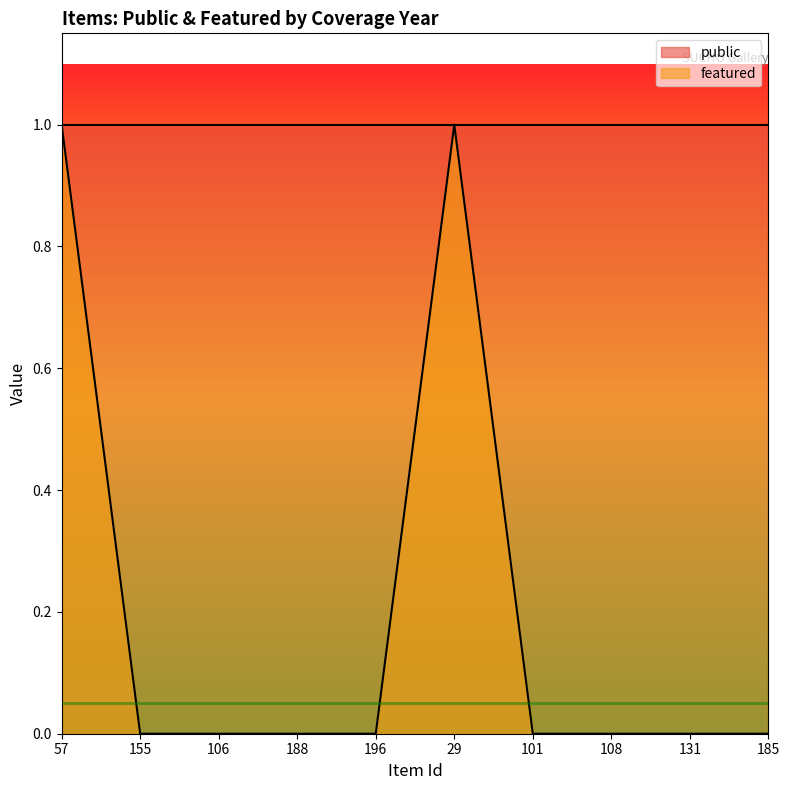

Which label corresponds to the smallest value in the chart?

155